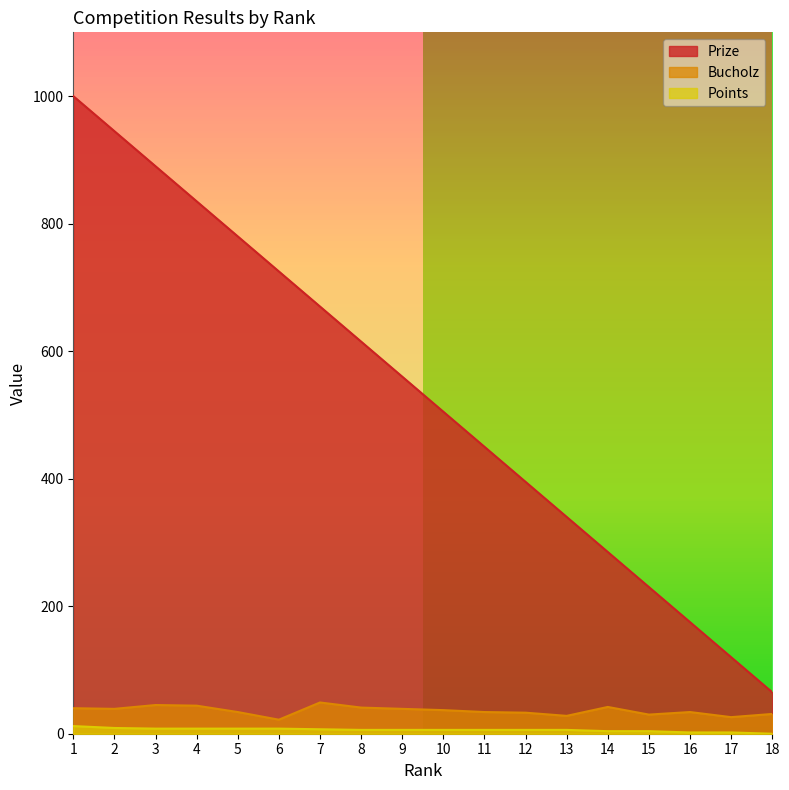

At which category does the chart reach its peak across all series?

1